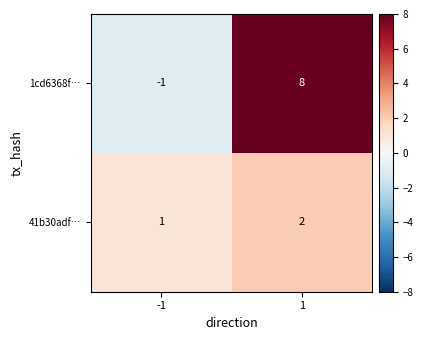

Reading left to right, what are all the values shown in this chart?

1cd6368f…: -1=-1	1=8
41b30adf…: -1=1	1=2